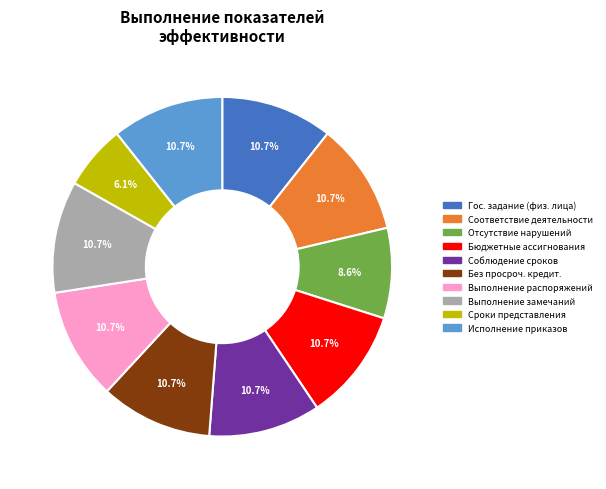

Is there any slice that represents more than half of the pie?

No